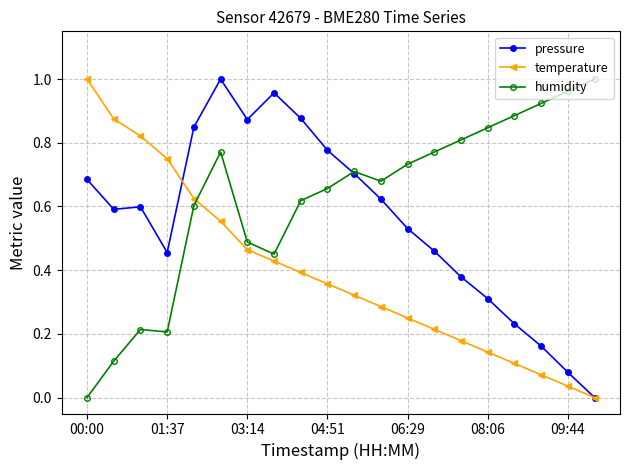

How many intersections are there between temperature and humidity?

1